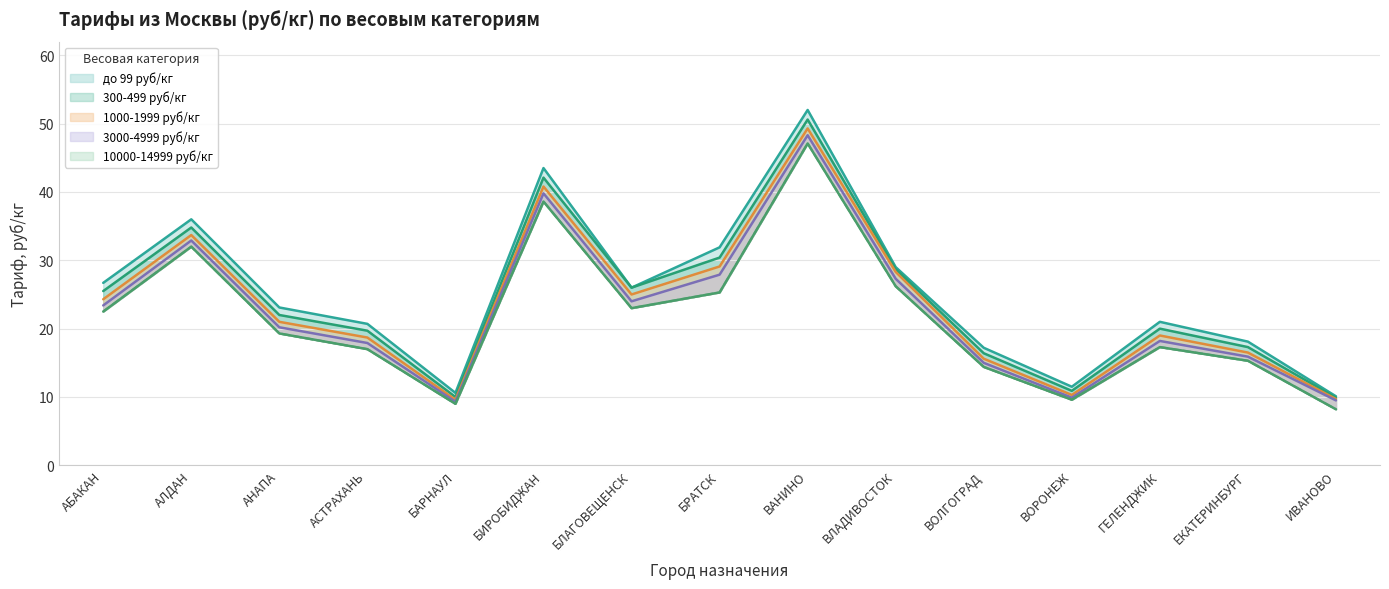

At ВАНИНО, list the series in order from largest to smallest.

до 99 руб/кг, 300-499 руб/кг, 1000-1999 руб/кг, 3000-4999 руб/кг, 10000-14999 руб/кг